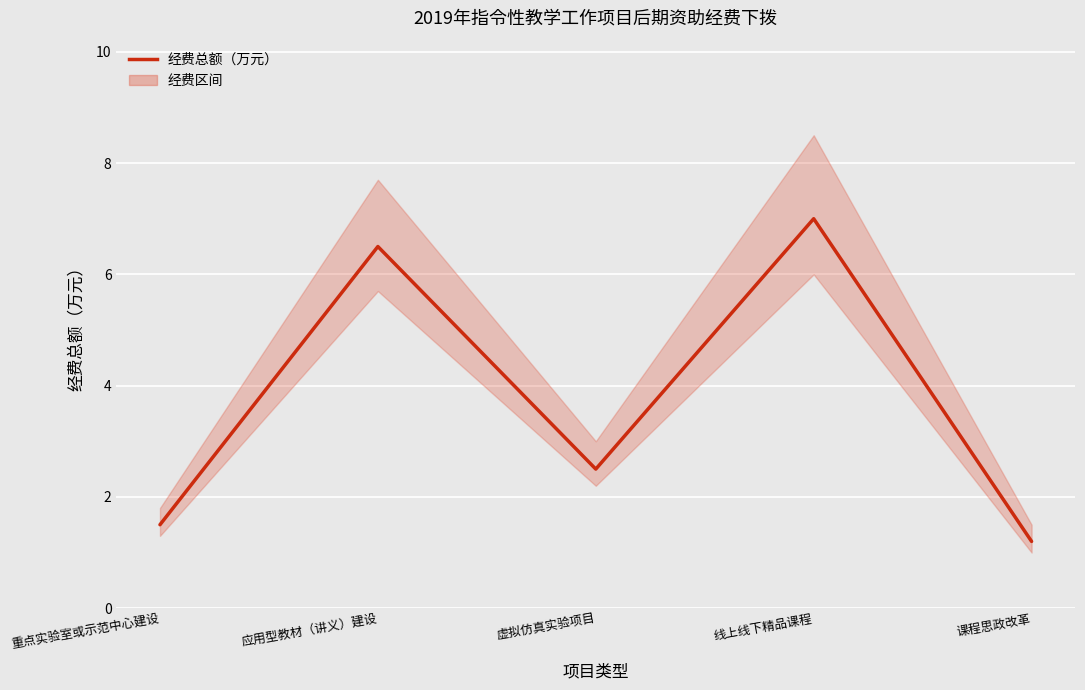

The value at 应用型教材（讲义）建设 is 8.5. True or false?

False